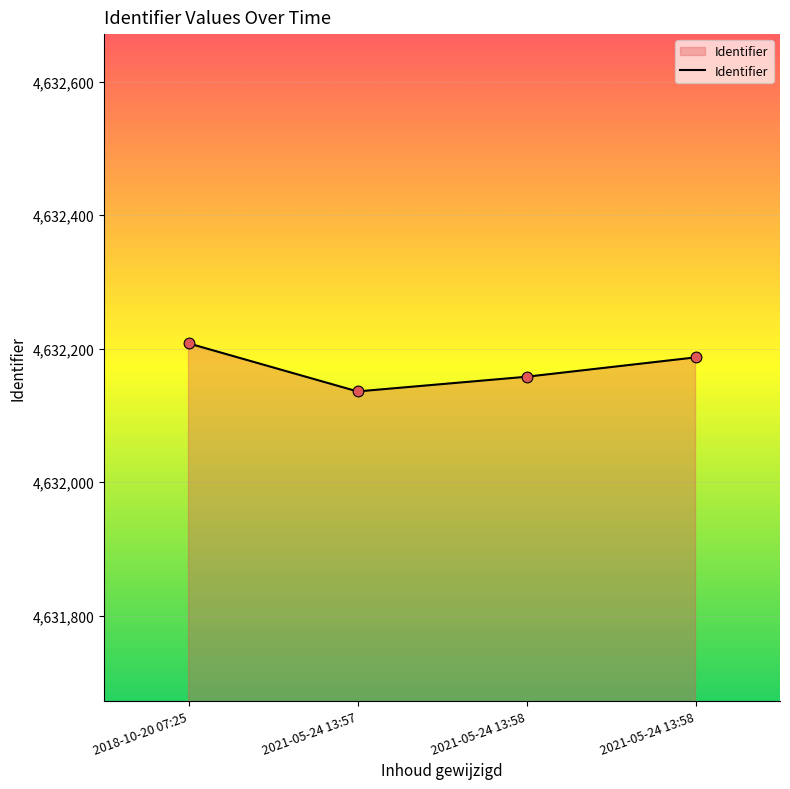

What is the change in value from 2021-05-24 13:58 to 2021-05-24 13:58?

+29